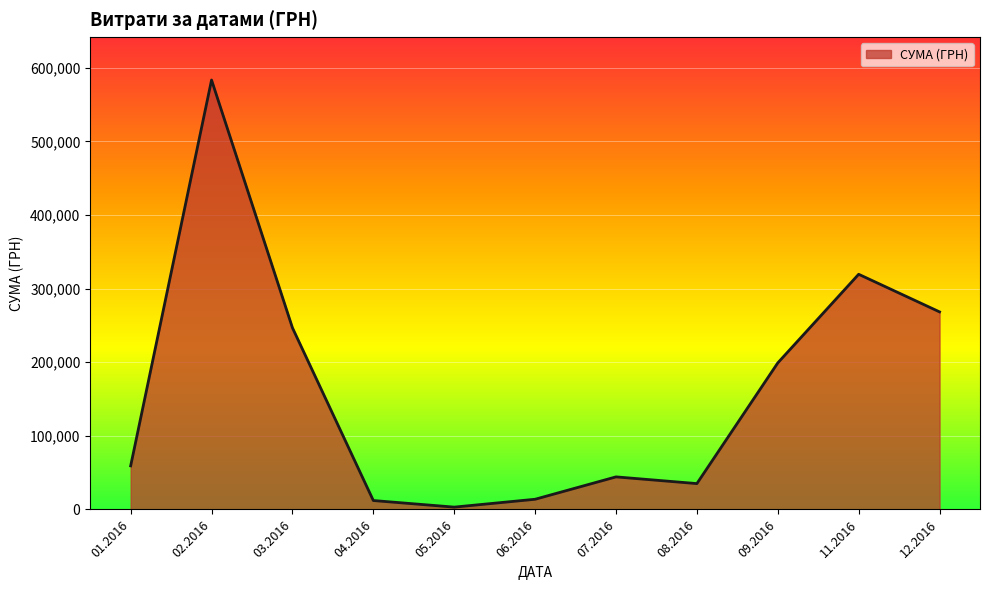

Is it true that the value at 01.2016 is 95840.6?

False